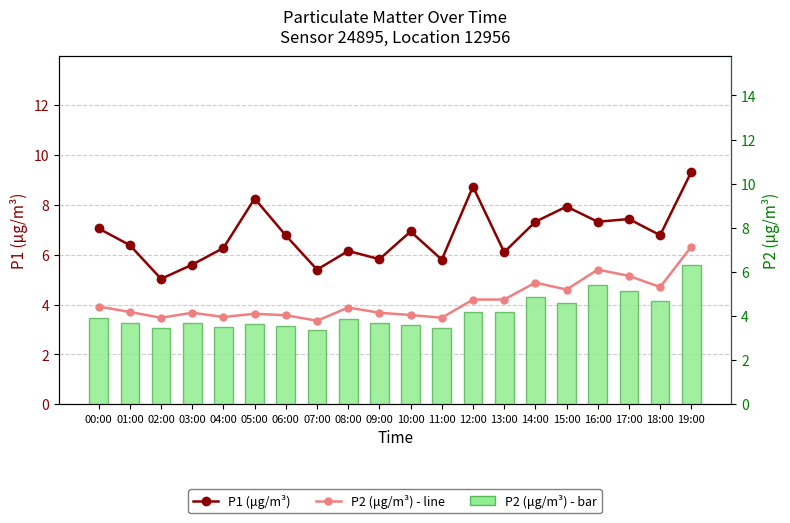

Which category has the highest value in the P2 (μg/m³) series?

19:00